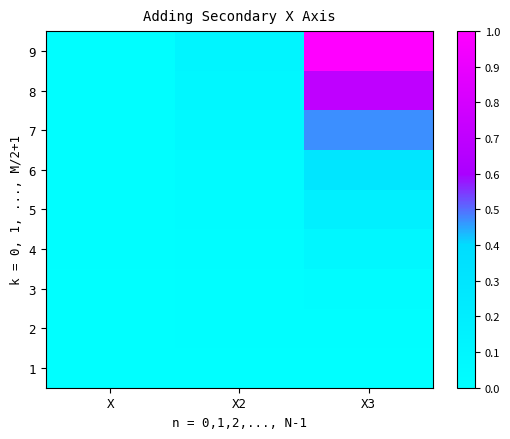

Which label corresponds to the largest value in the chart?

X3